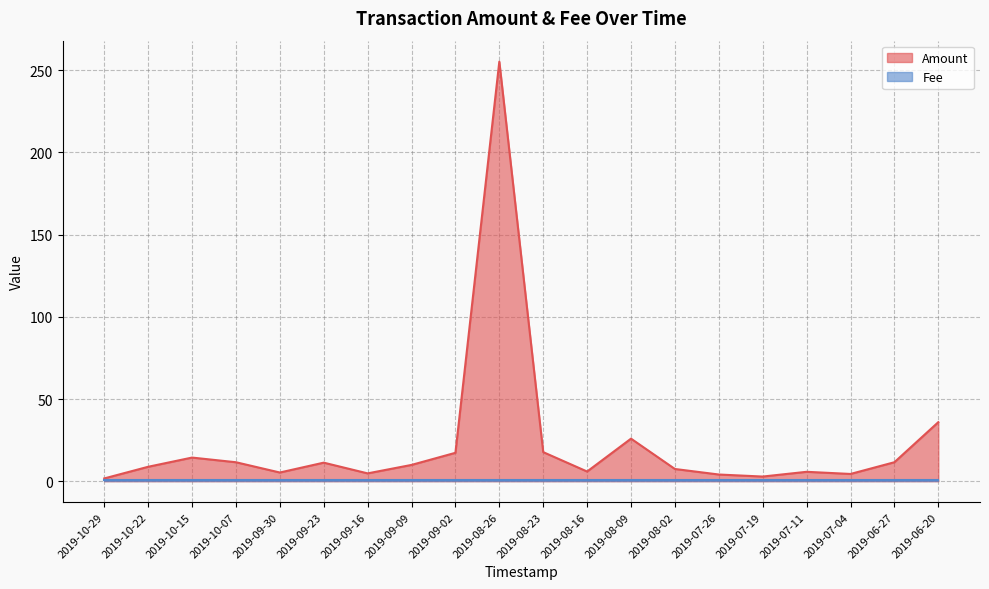

What is the difference between the values at 2019-08-16 and 2019-09-02?

11.4